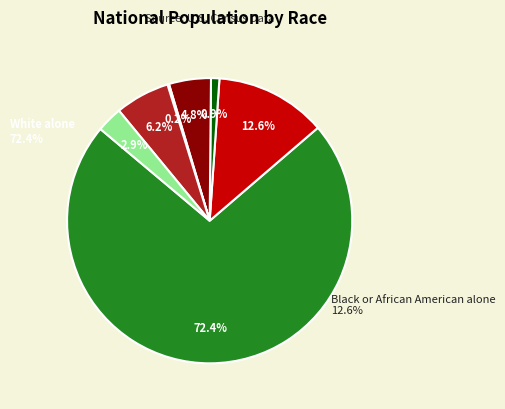

Which slice is the smallest?

Native Hawaiian and Other Pacific